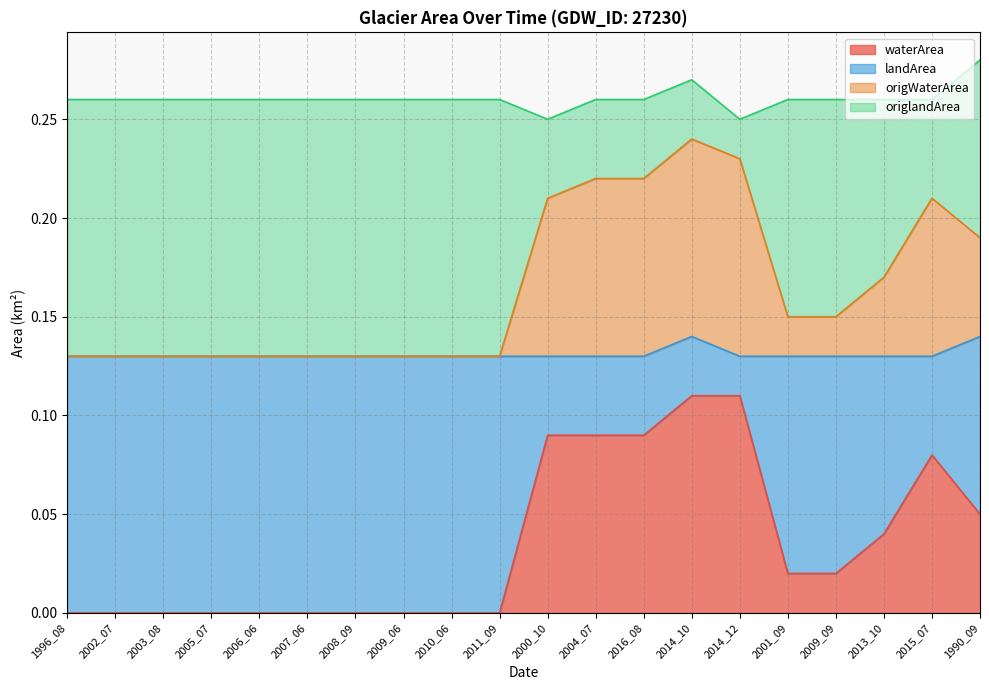

Is it true that waterArea equals -0.1 at 2010_06?

False